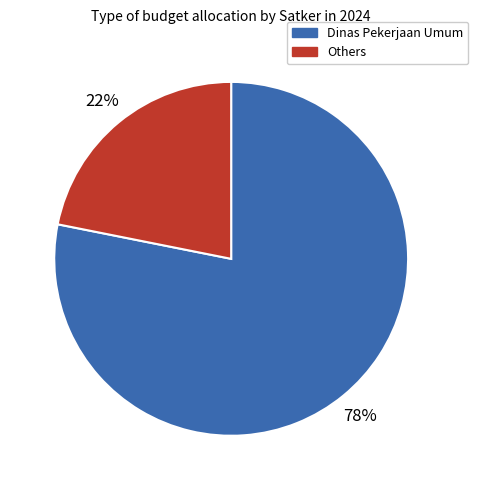

How many slices are in this pie chart?

2